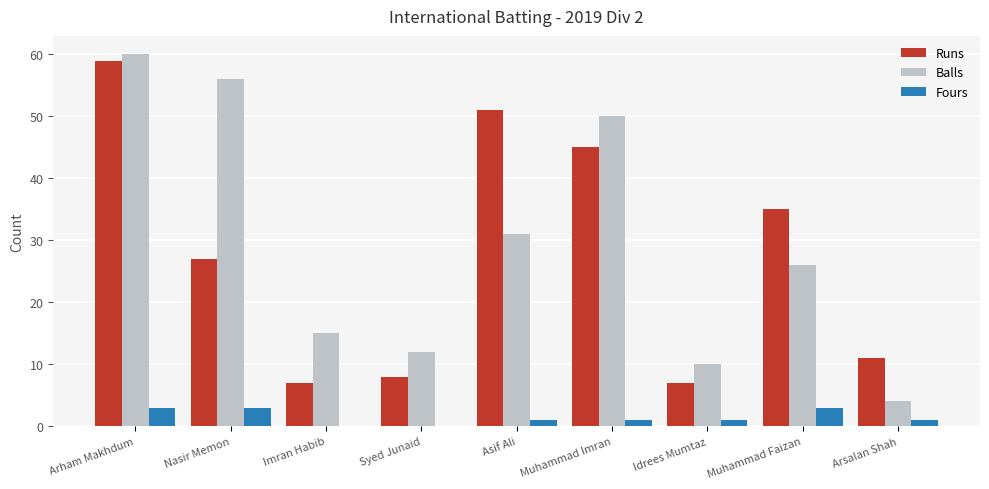

What is the total value across all series at Muhammad Faizan?

64